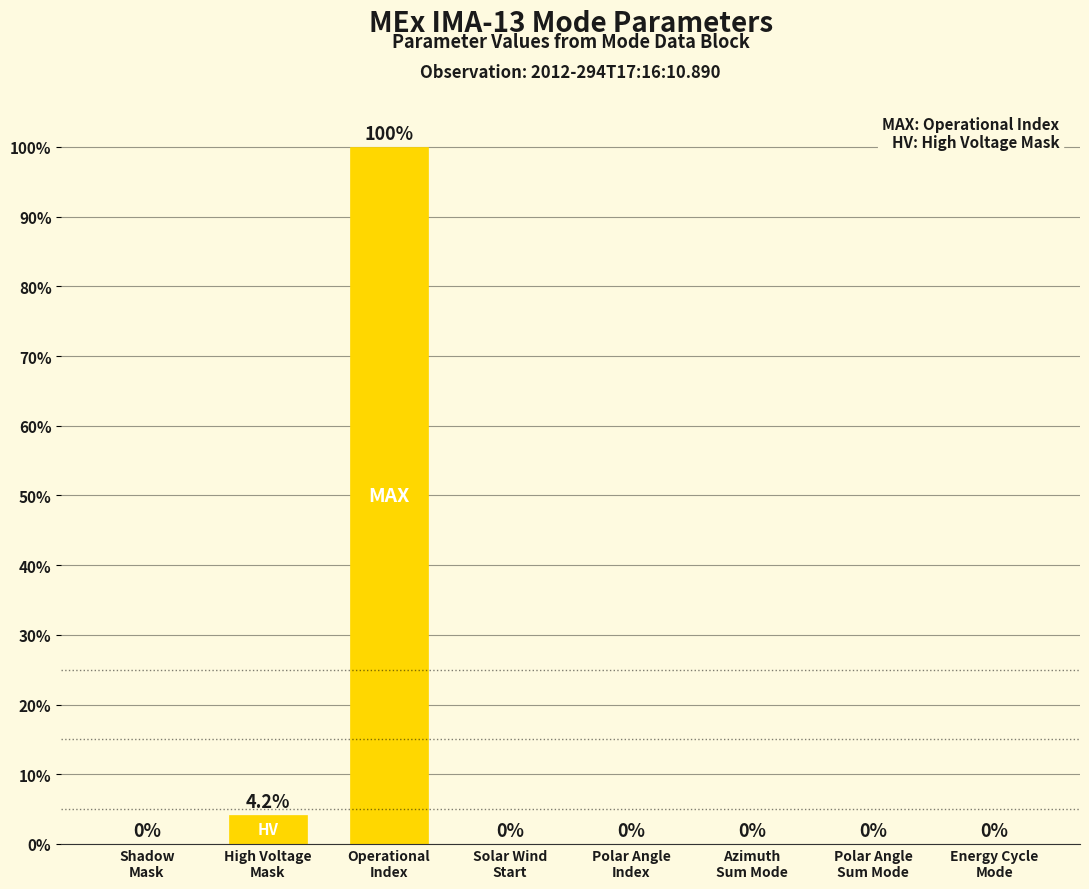

What is the maximum value shown in the chart?

100.0